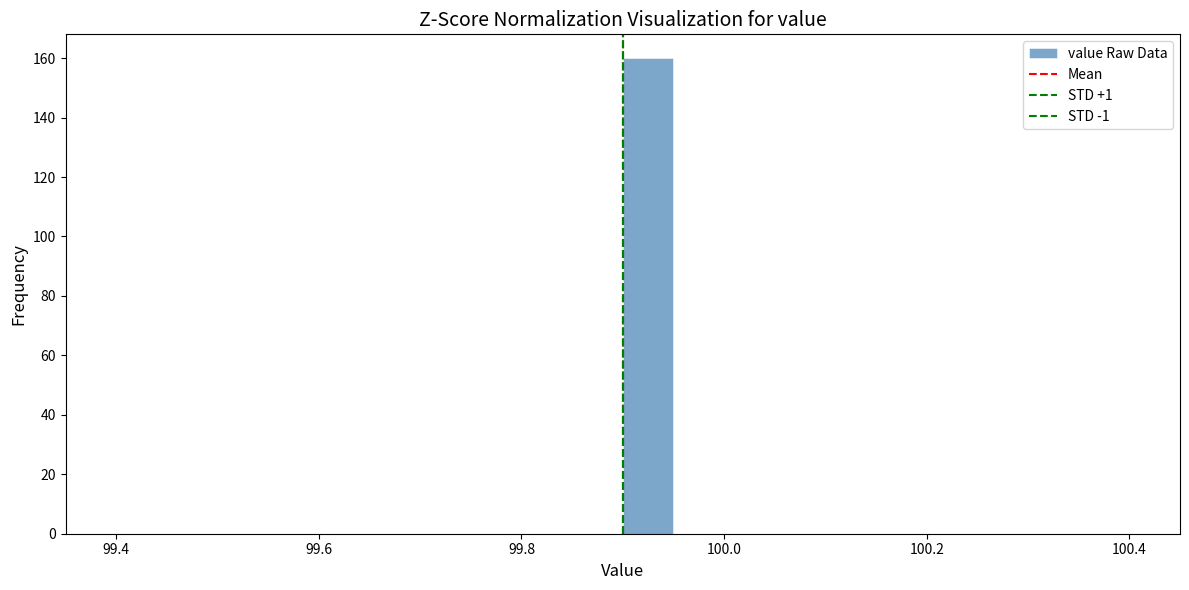

Read against the x-axis, roughly where is the centre of the tallest bar?

99.92